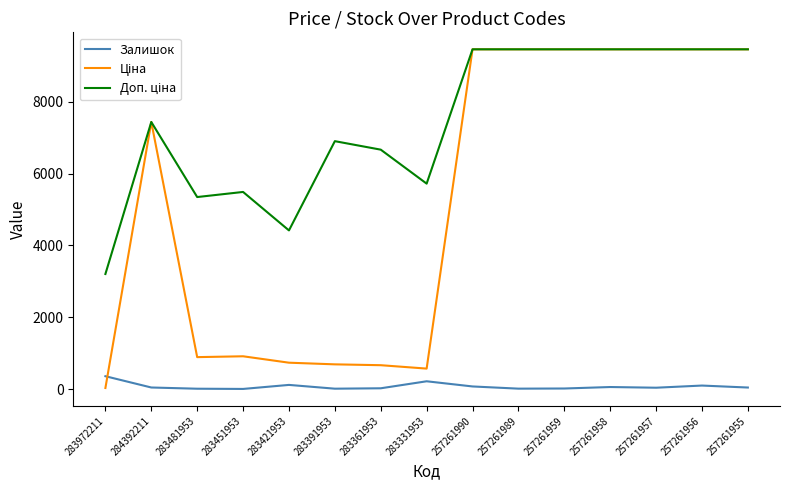

What position from the left is 257261955?

15